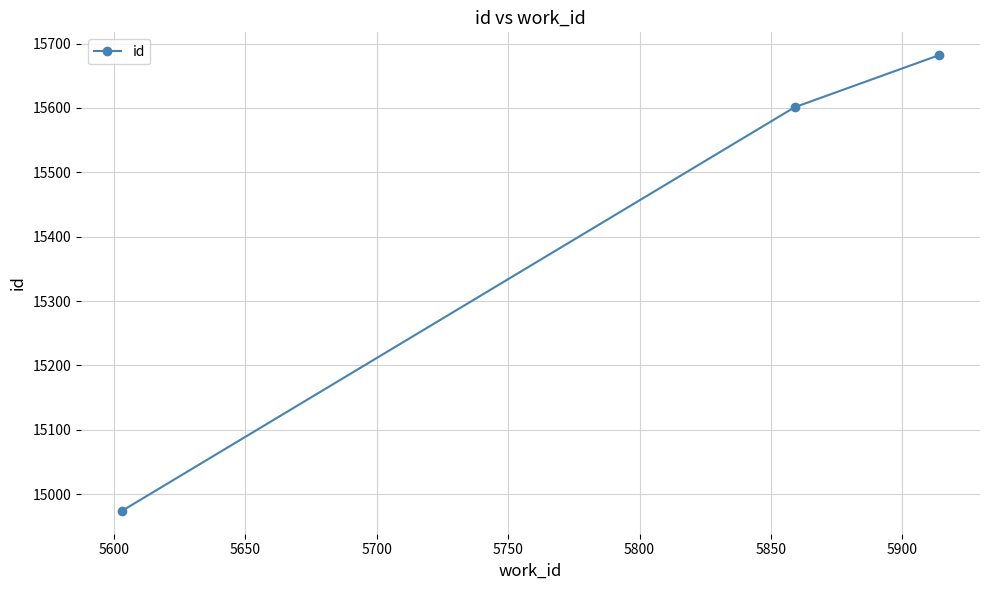

What is the value of the 1st point from the left?

14974